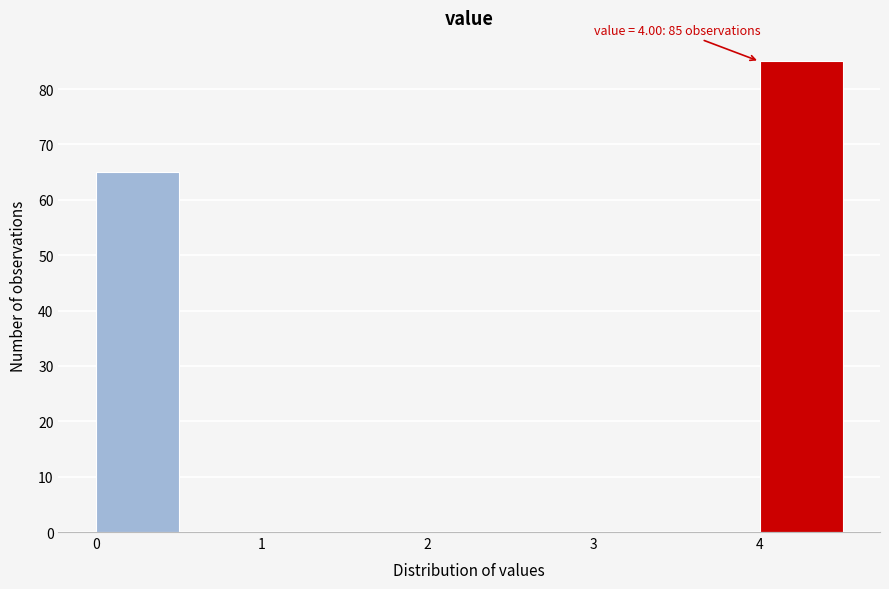

Which range on the x-axis has the tallest bar?

4.0 to 4.5